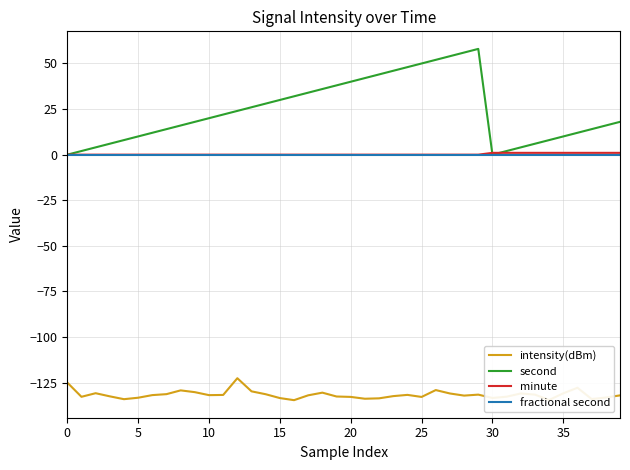

What is the minimum value for intensity(dBm)?

-134.6